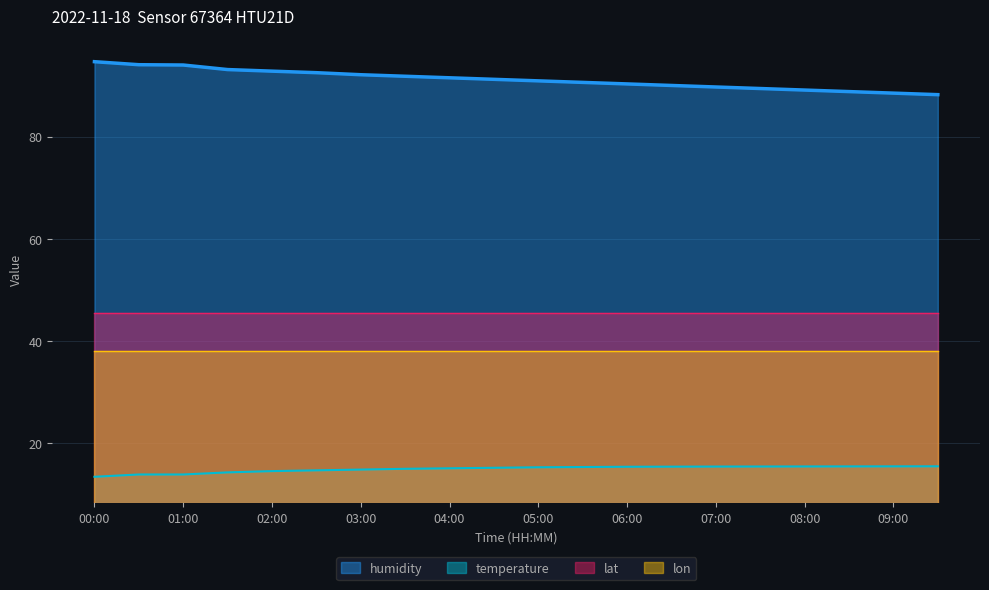

Which label corresponds to the largest value in the chart?

00:00